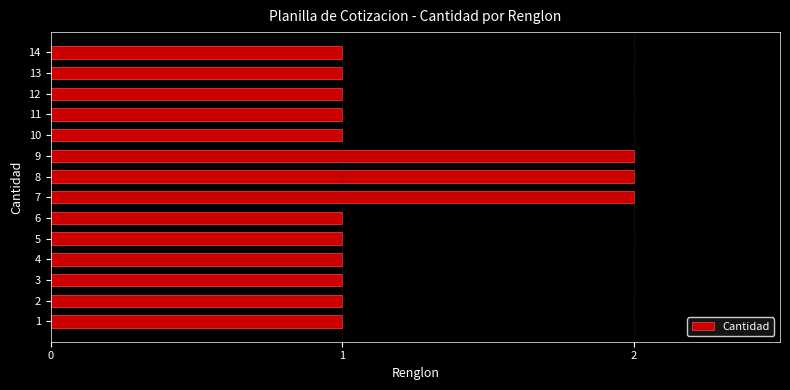

True or false: the data shows 0 at 12.

False